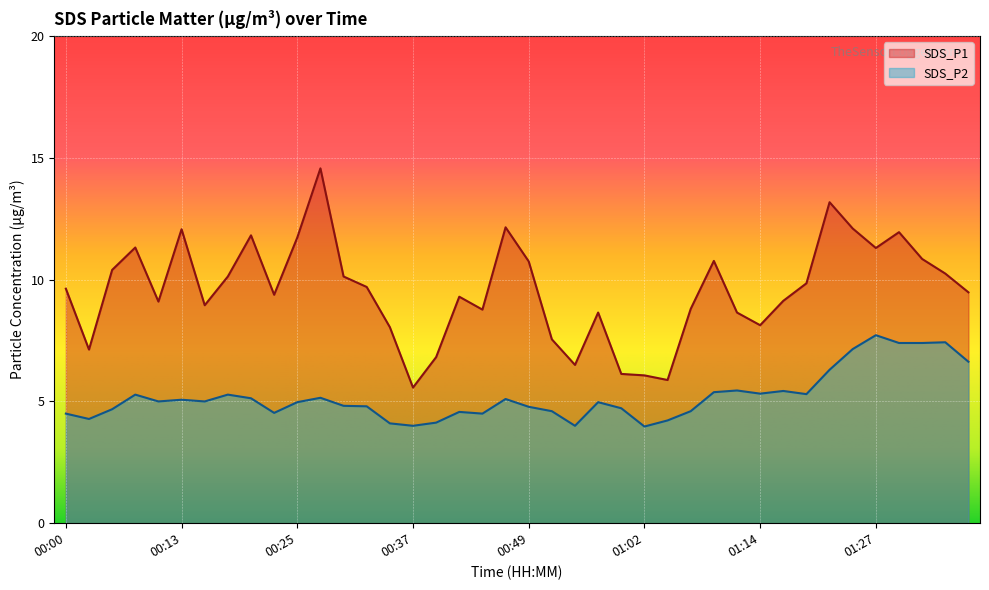

How many interior local valleys does the SDS_P1 series have?

10